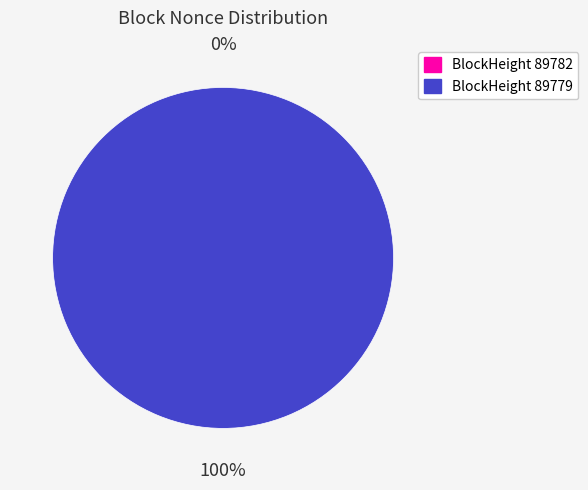

How many slices are in this pie chart?

2